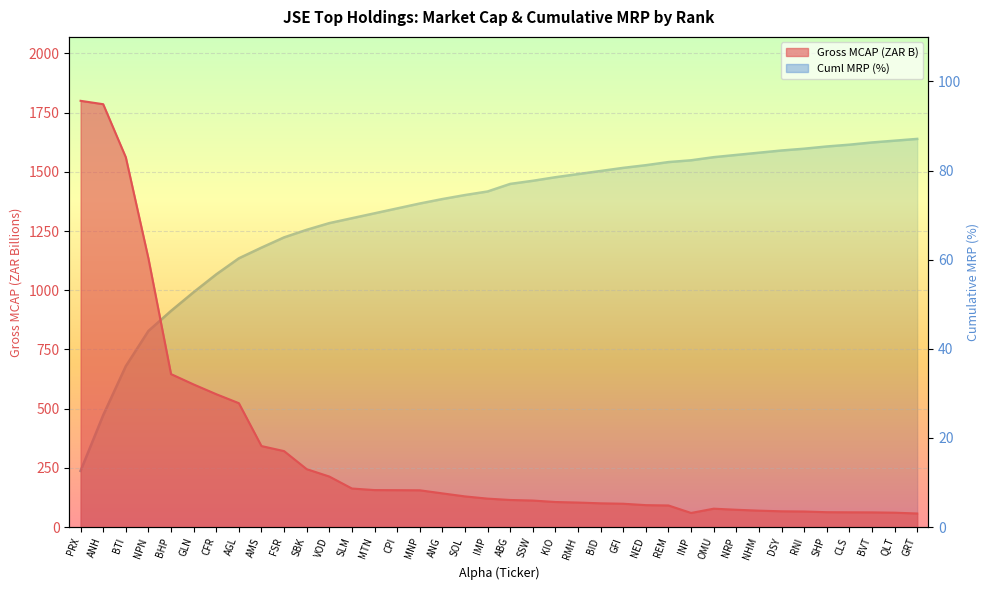

List the series in order of their overall mean, highest first.

Gross MCAP (T), Cuml MRP (%)